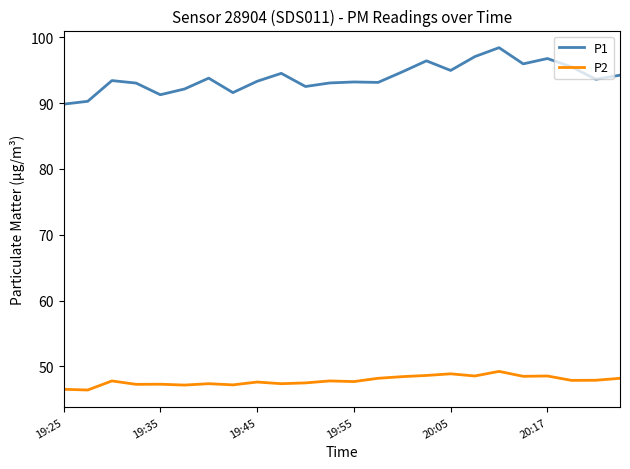

What is the greatest value displayed?

98.4